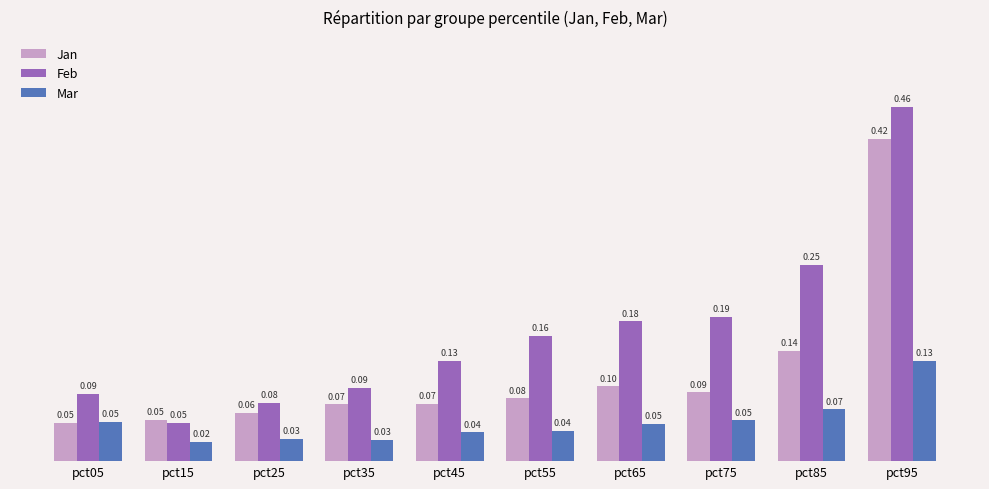

At pct65, list the series in order from largest to smallest.

Feb, Jan, Mar